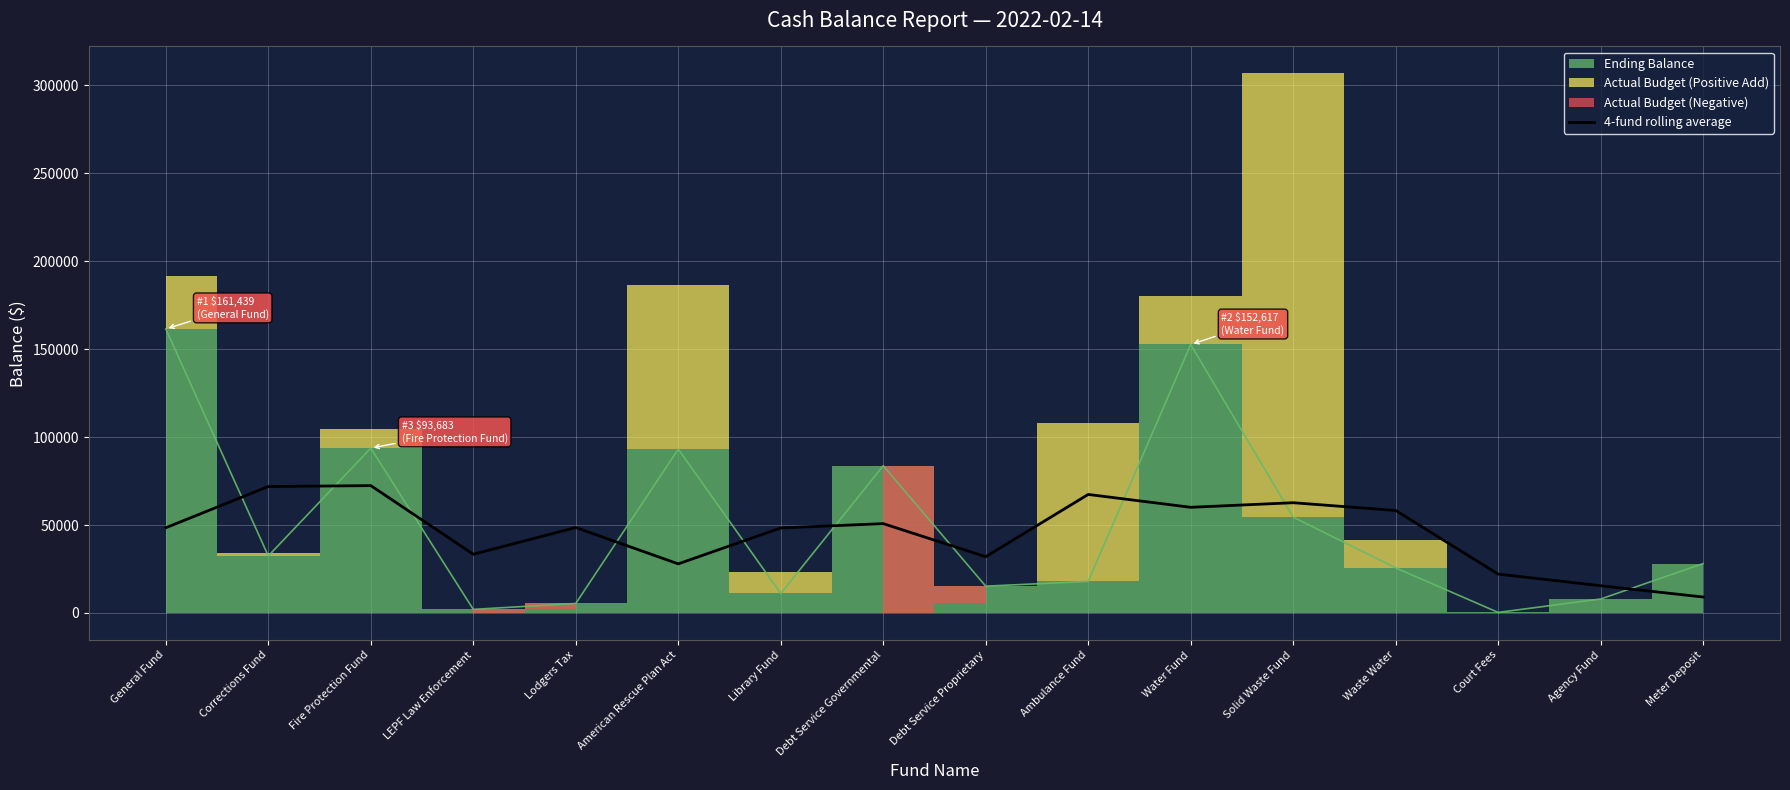

At which label is the value closest to 40743?

LEPF Law Enforcement